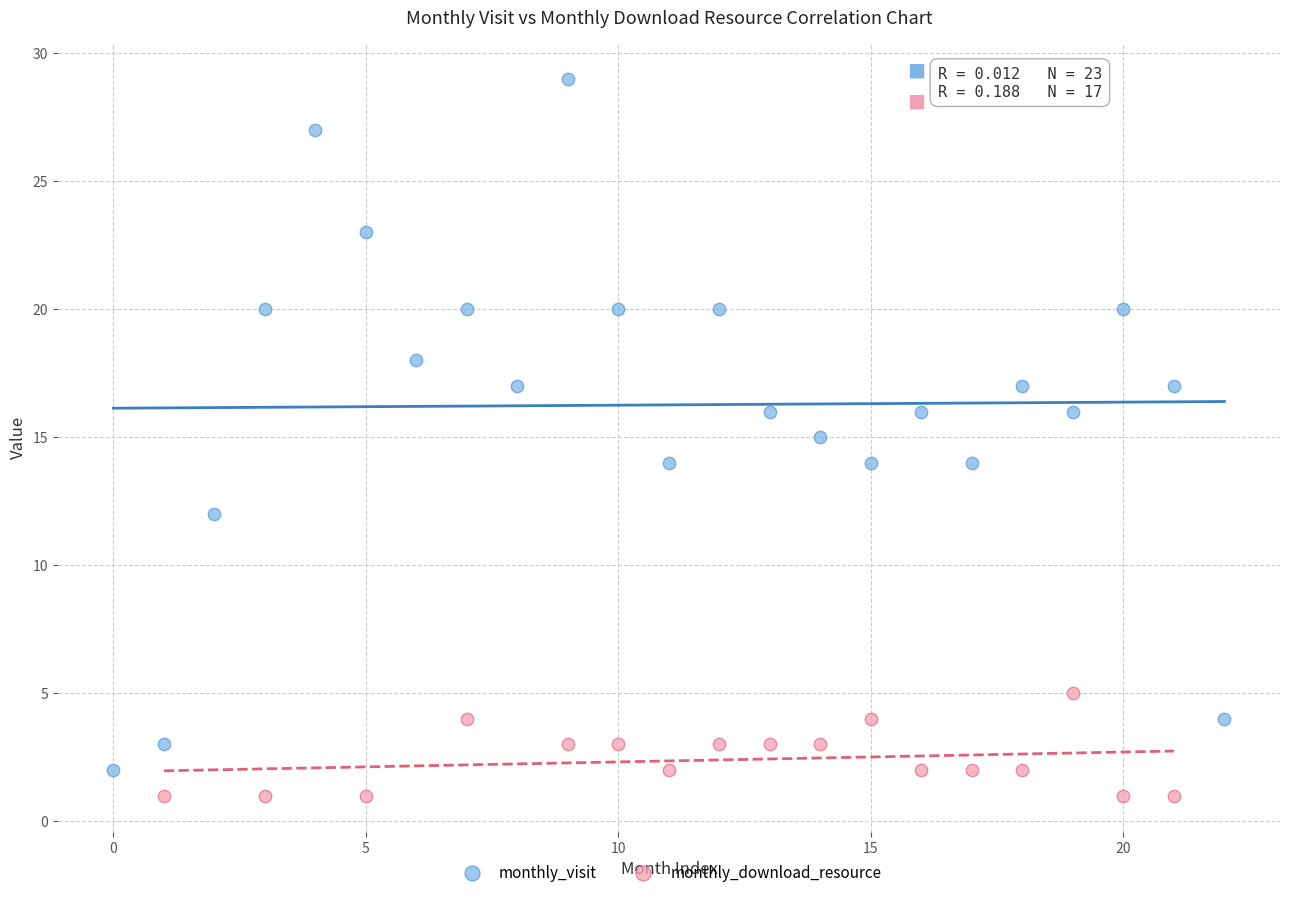

Which series contains the highest Y value?

monthly_visit